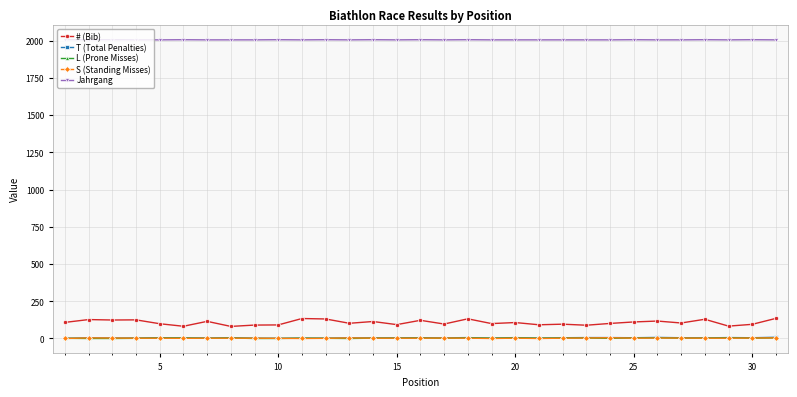

What is the highest value of the Jahrgang series?

2006